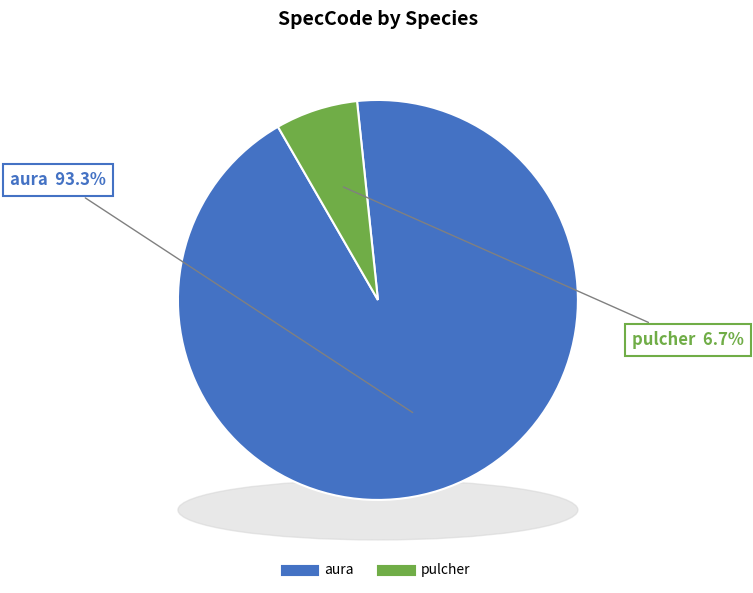

The aura slice represents 93% of the pie. True or false?

True